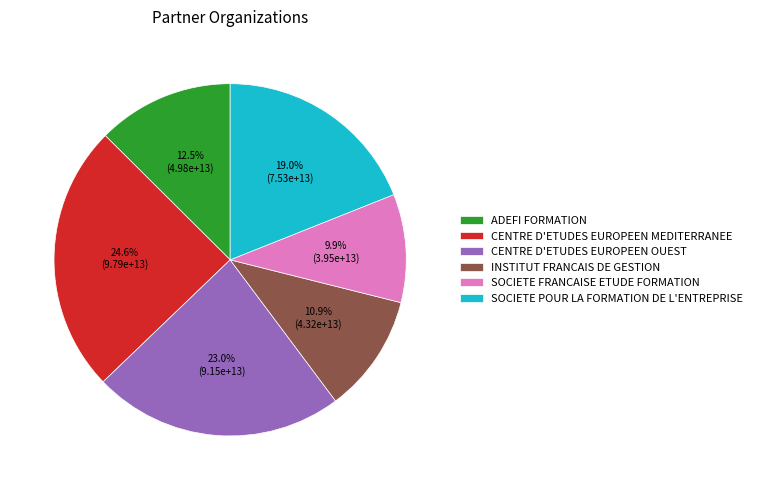

To the nearest percent, what is the average slice percentage?

17%